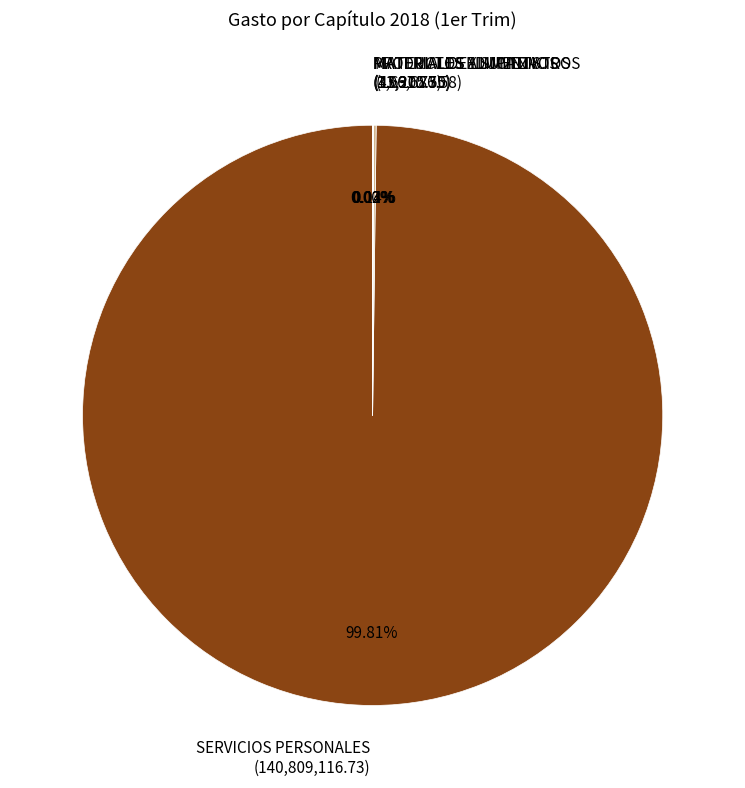

Is there any slice that represents more than half of the pie?

Yes